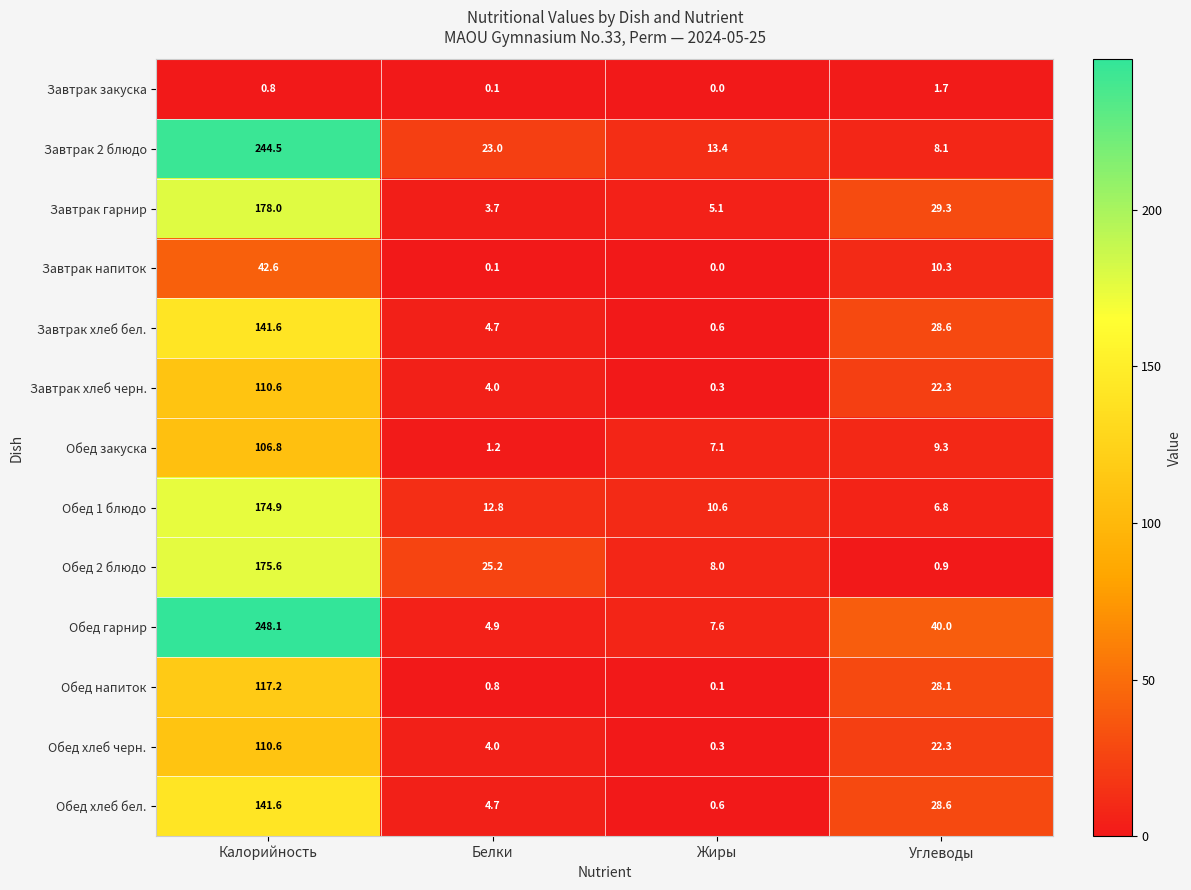

Which series has the widest spread of values?

Обед гарнир